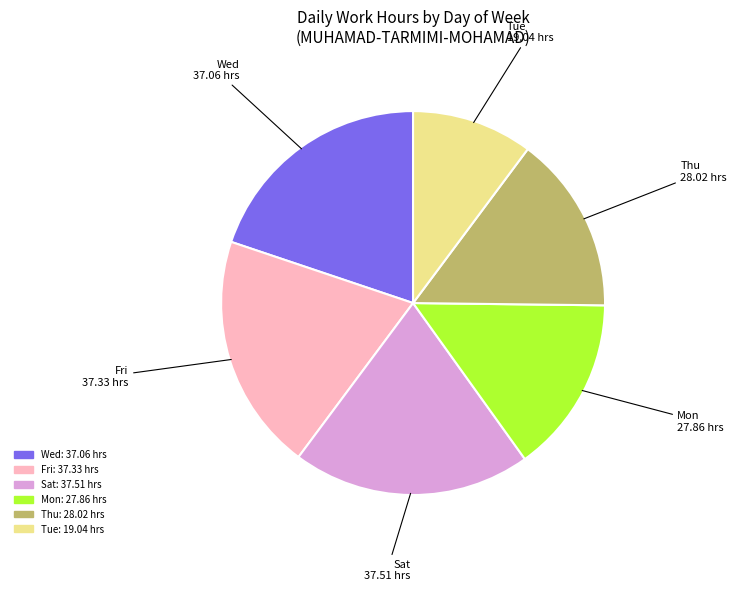

Count the number of slices in the pie.

6